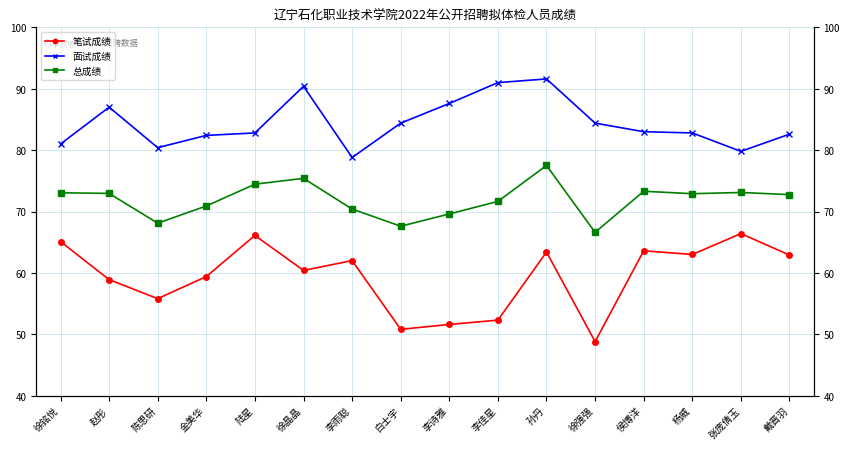

True or false: 笔试成绩 and 总成绩 cross at least once.

False